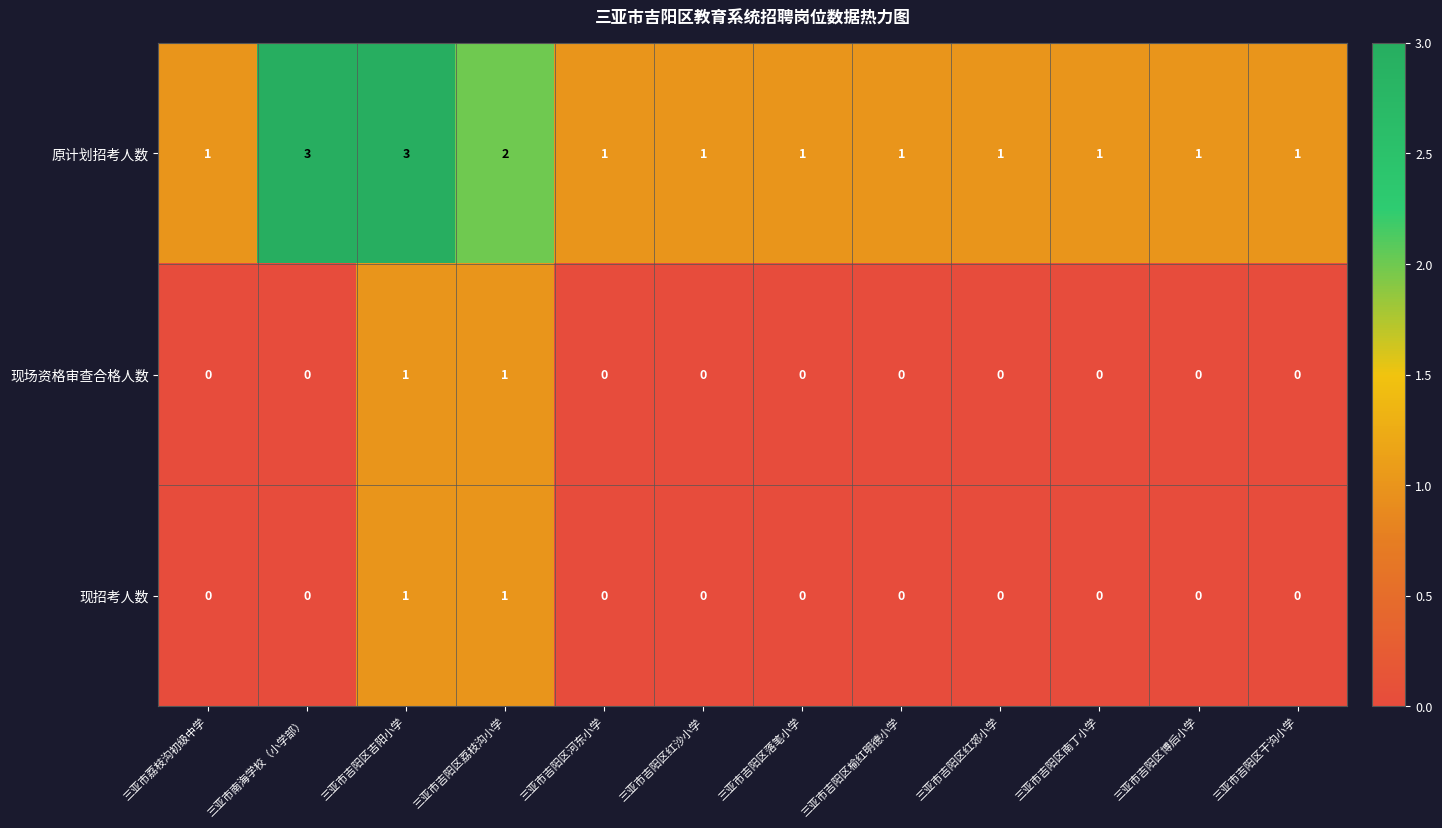

The 原计划招考人数 series shows 5 at 三亚市吉阳区吉阳小学. True or false?

False